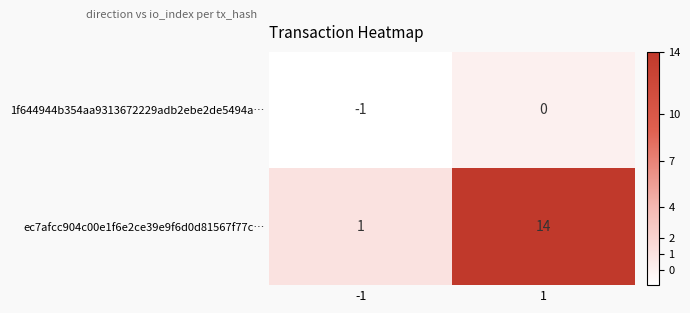

Rank the series by their average value, from lowest to highest.

1f644944b354aa9313672229adb2ebe2de5494a…, ec7afcc904c00e1f6e2ce39e9f6d0d81567f77c…